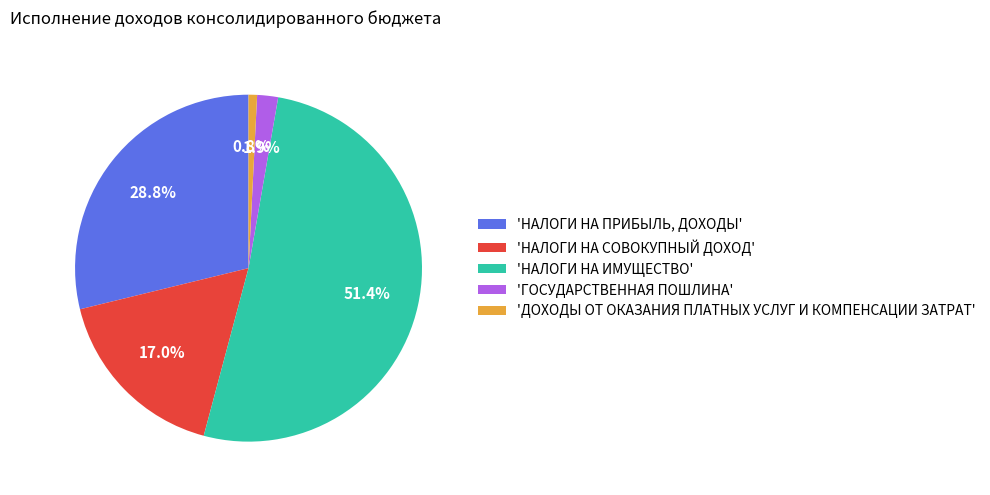

How many segments does this pie chart have?

5